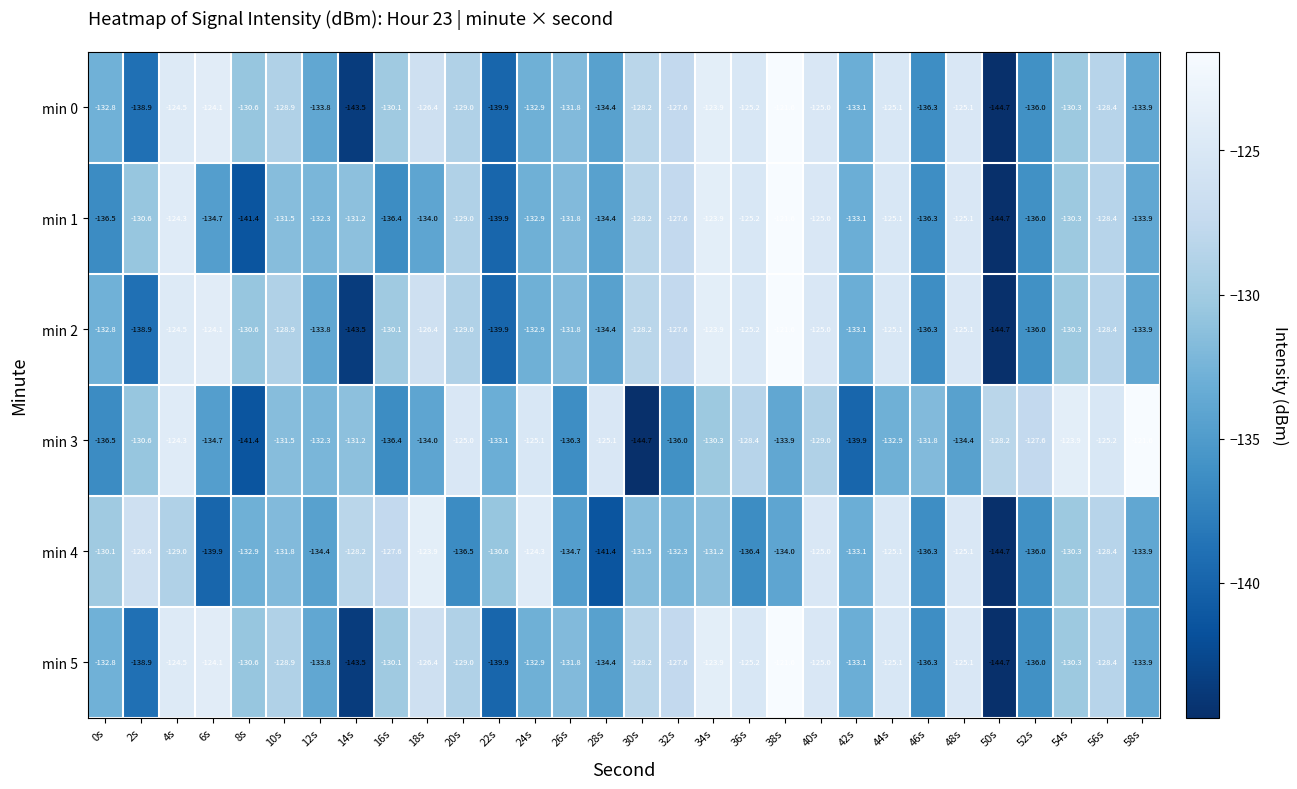

Is the value of min 1 at 40s greater than the value of min 0 at 8s?

Yes